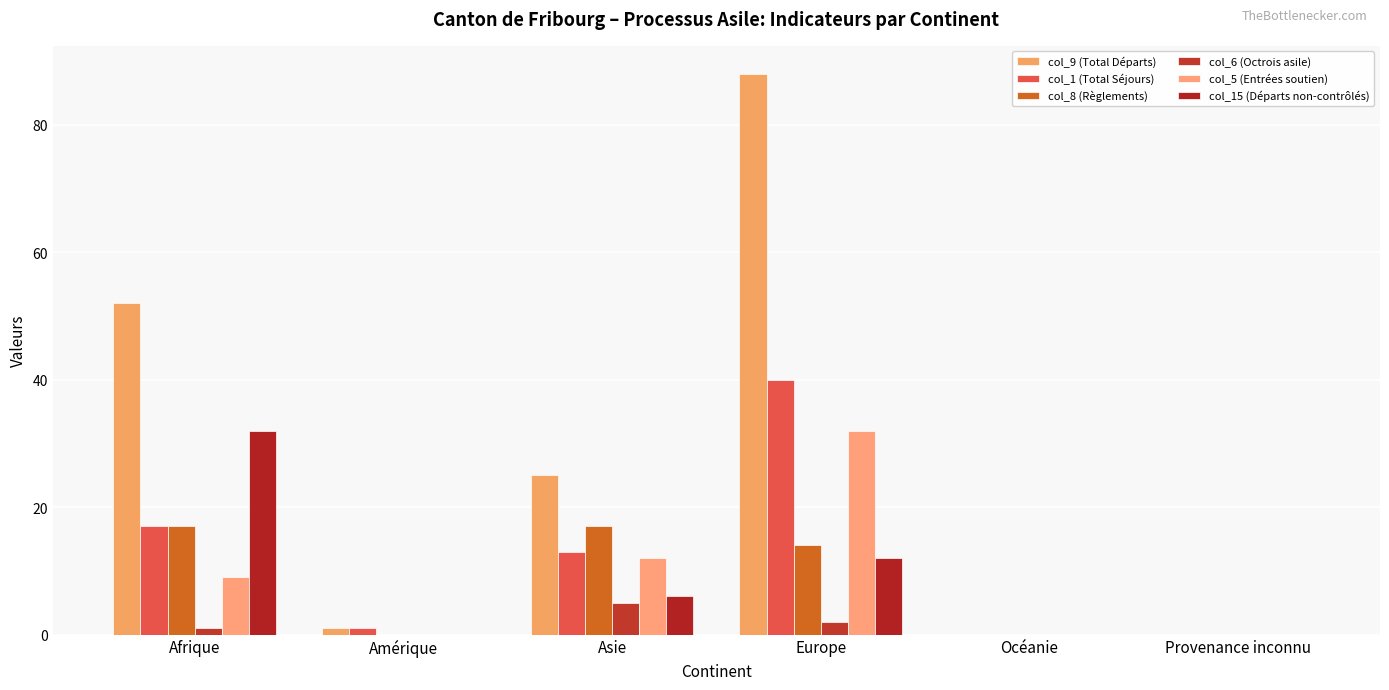

Which series has the largest total across all categories?

col_9 (Total Départs)